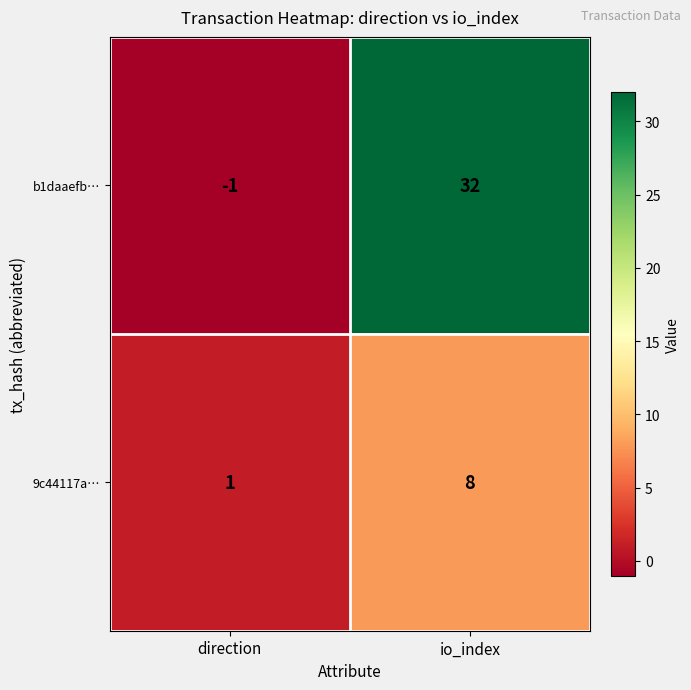

What is the greatest value displayed?

32